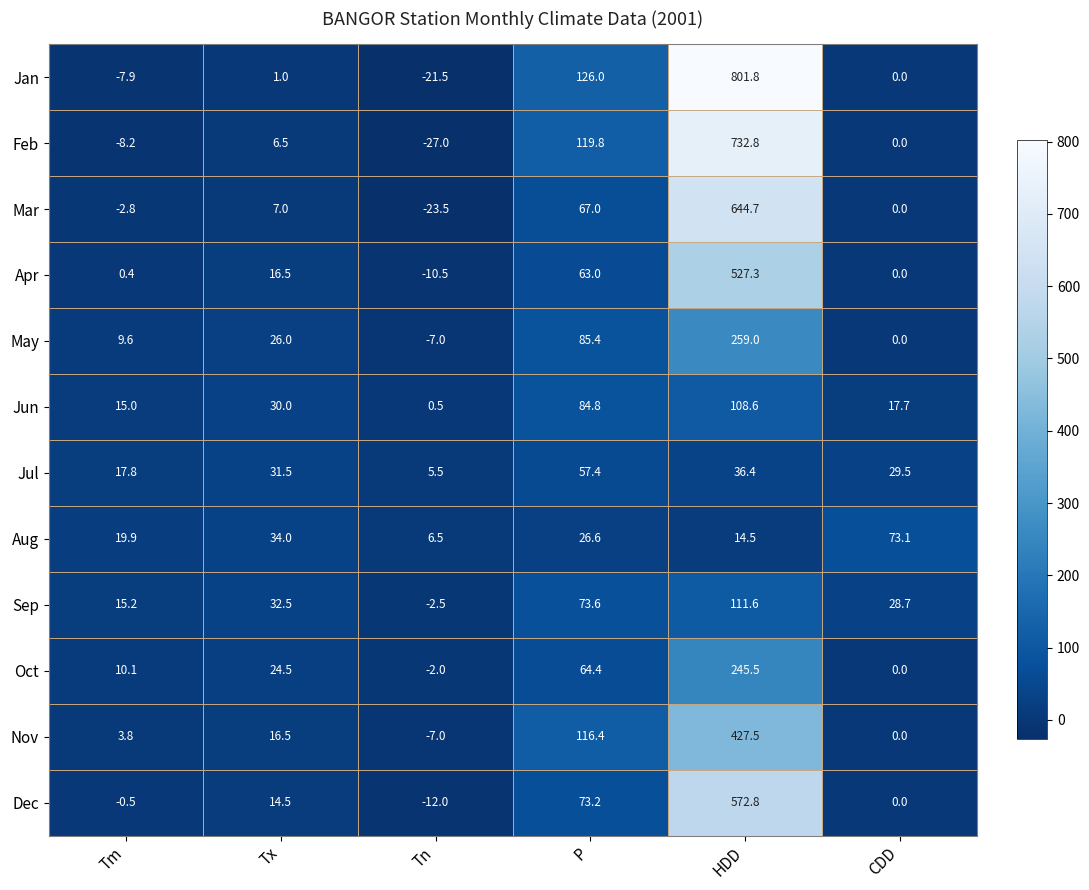

Is it true that Jun equals 30.0 at Tx?

True